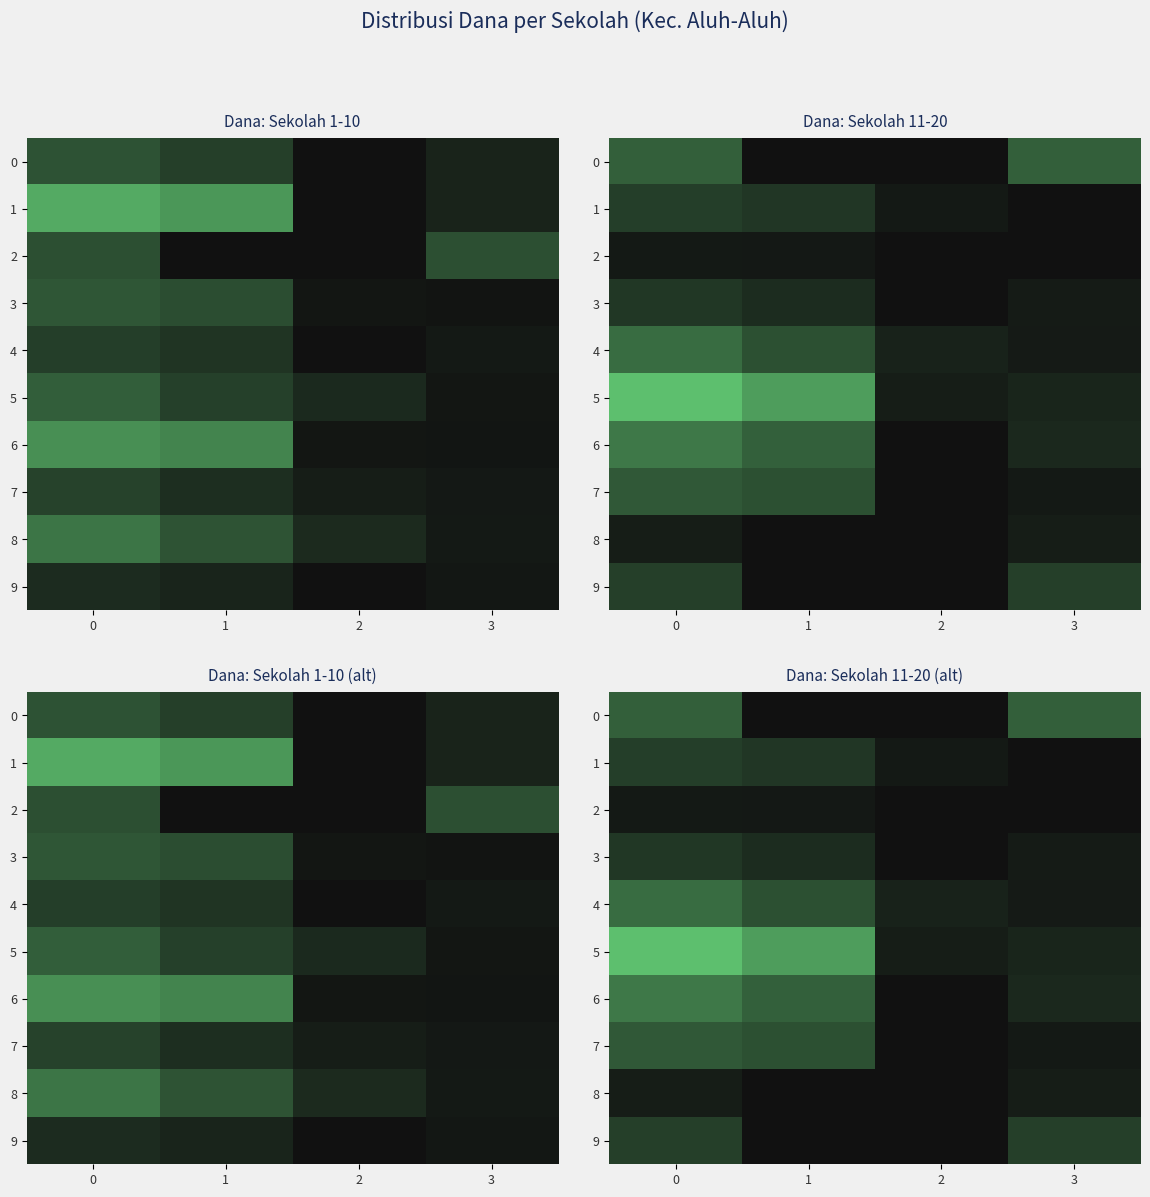

How many data points in 3 are above 8325000?

1